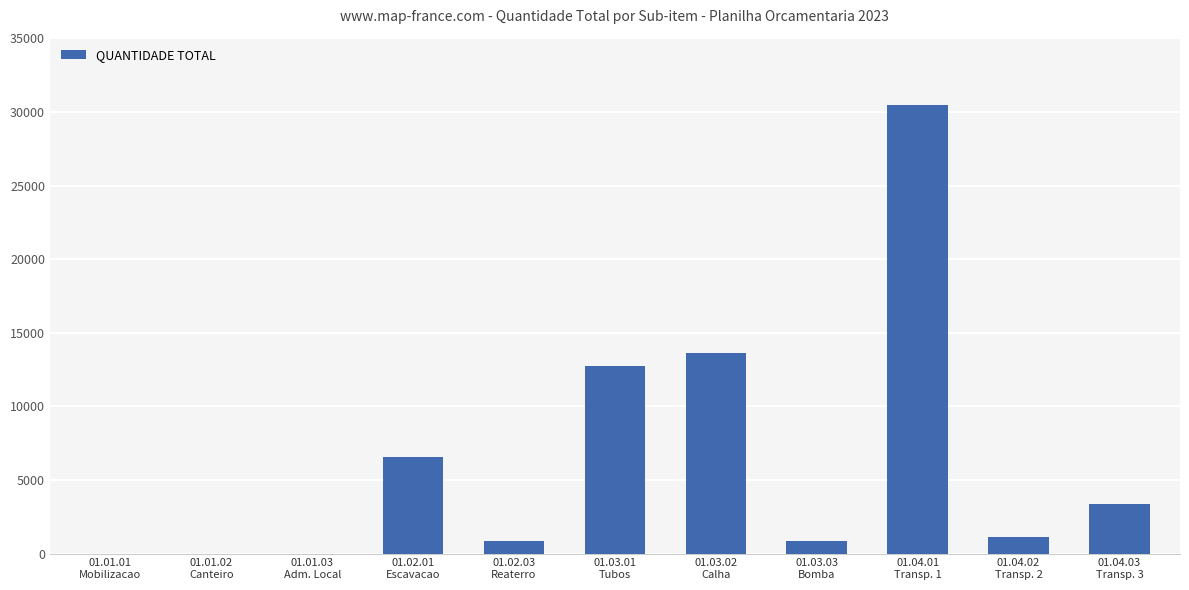

Reading right to left, what are all the values shown in this chart?

01.04.03
Transp. 3=3349.0	01.04.02
Transp. 2=1113.5	01.04.01
Transp. 1=30472.5	01.03.03
Bomba=850.0	01.03.02
Calha=13600.0	01.03.01
Tubos=12750.0	01.02.03
Reaterro=850.0	01.02.01
Escavacao=6545.0	01.01.03
Adm. Local=1.0	01.01.02
Canteiro=1.0	01.01.01
Mobilizacao=1.0